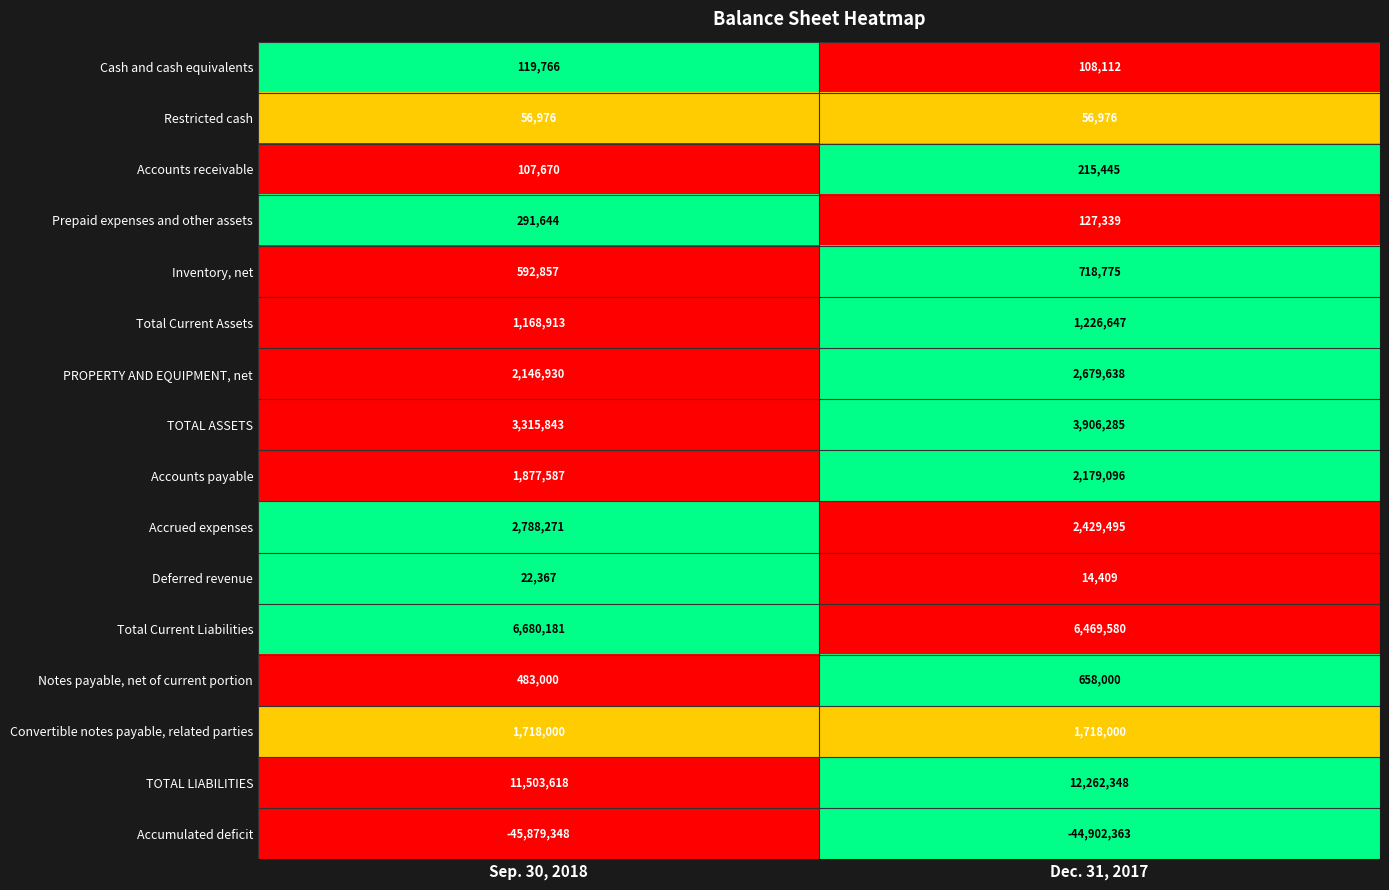

Which series has the widest spread of values?

Accumulated deficit